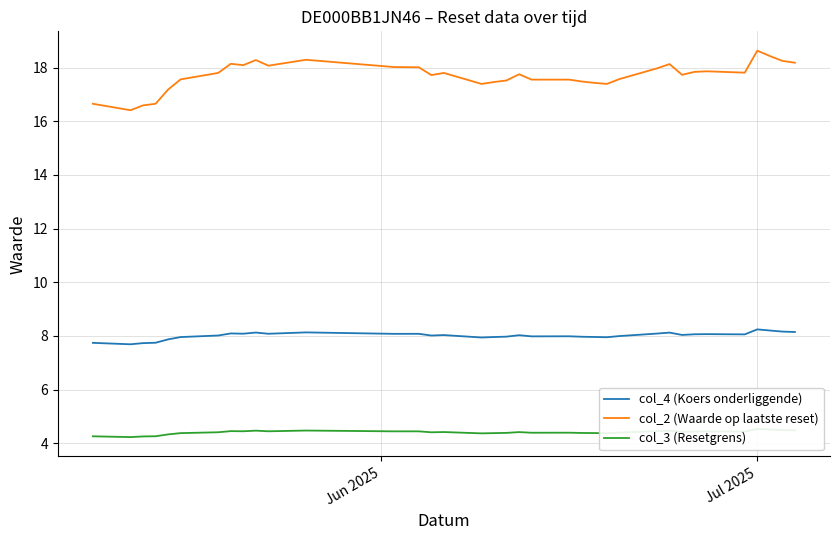

True or false: col_4 (Koers onderliggende) and col_2 (Waarde op laatste reset) cross at least once.

False